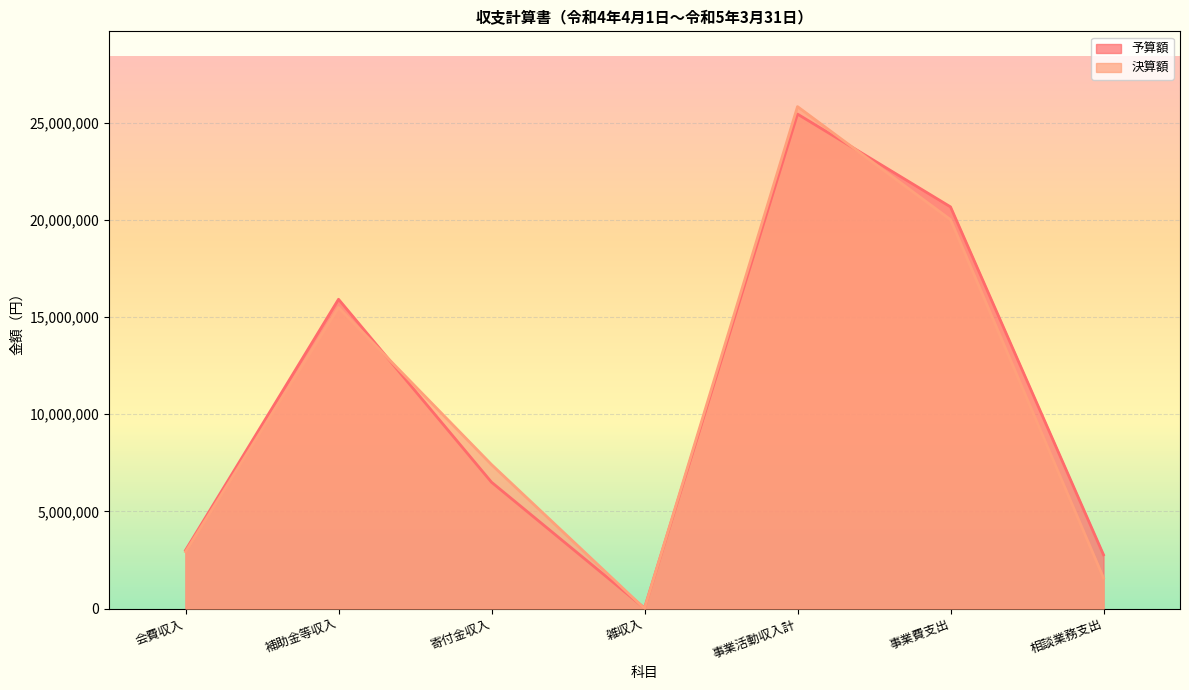

True or false: 予算額 has a value of 6500000 at 寄付金収入.

True